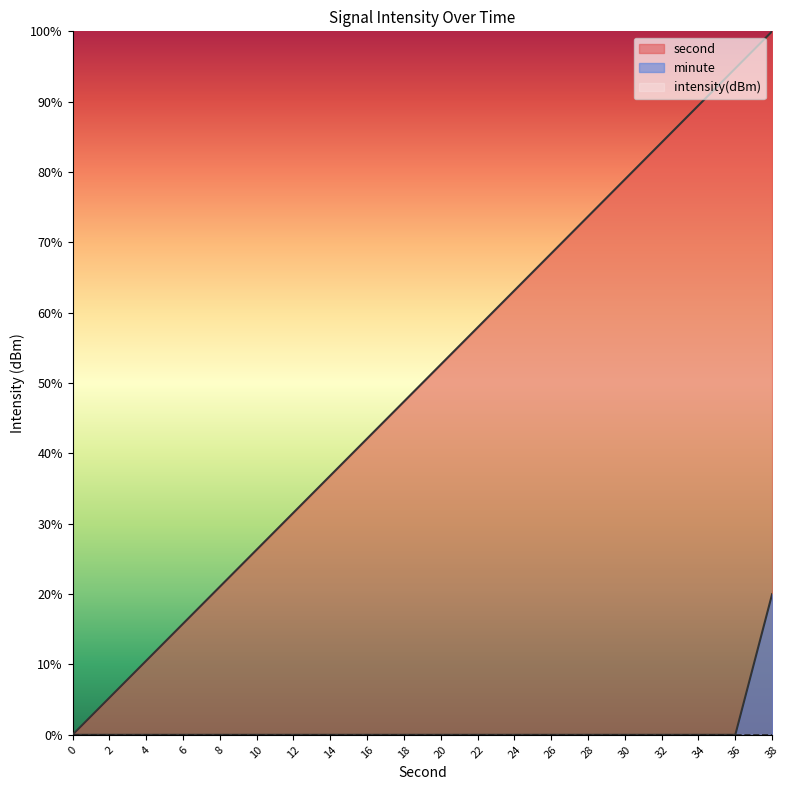

How many values in the minute series exceed 0?

1